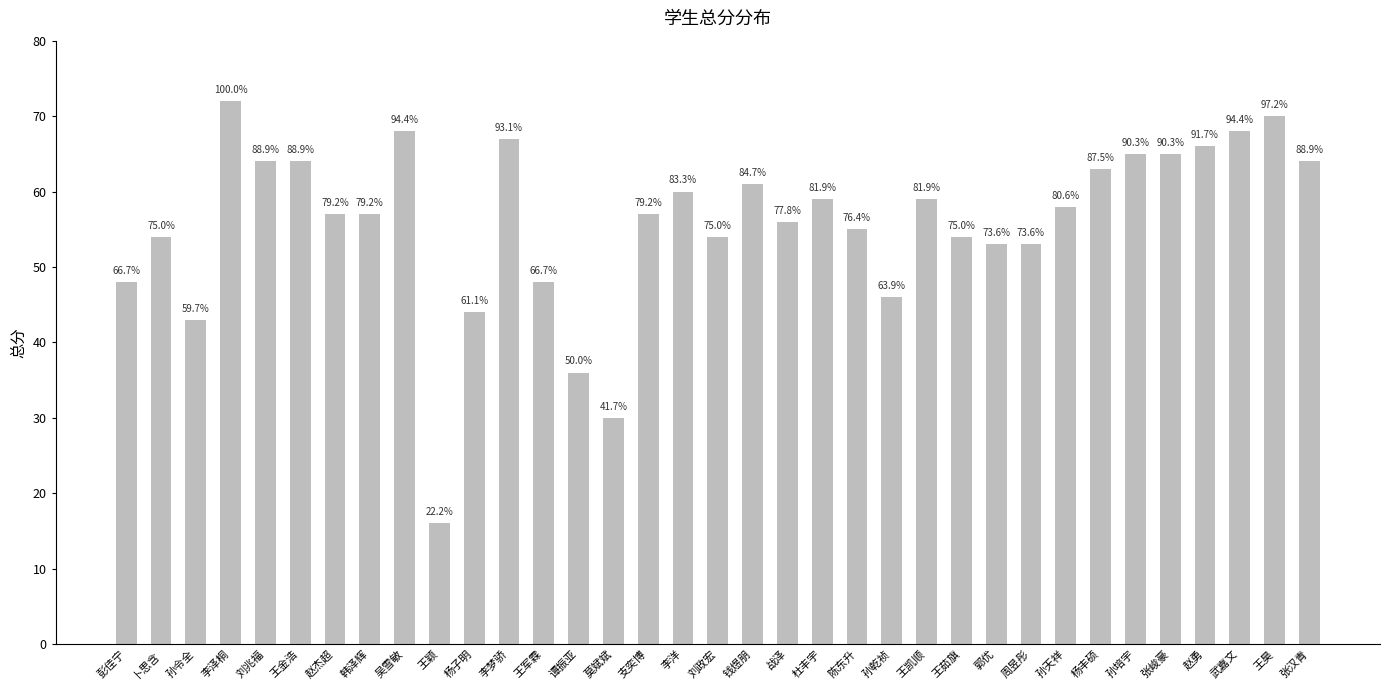

Which label corresponds to the smallest value in the chart?

王颖